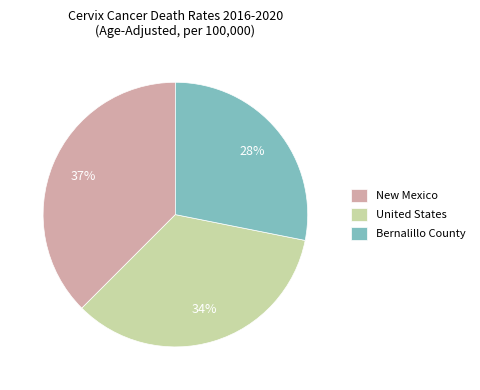

To the nearest percent, what is the difference between the Bernalillo County and United States slice percentages?

6%